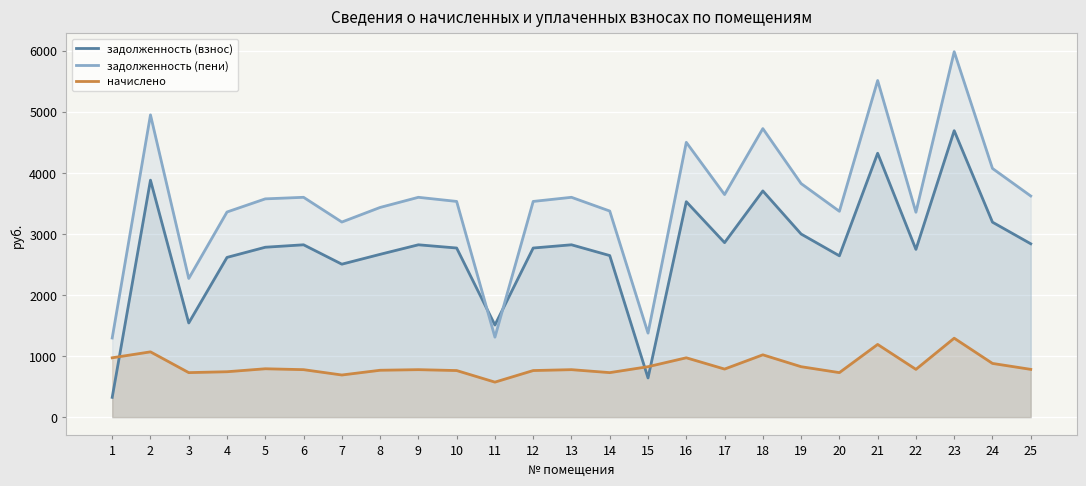

True or false: задолженность (пени) and начислено cross at least once.

False